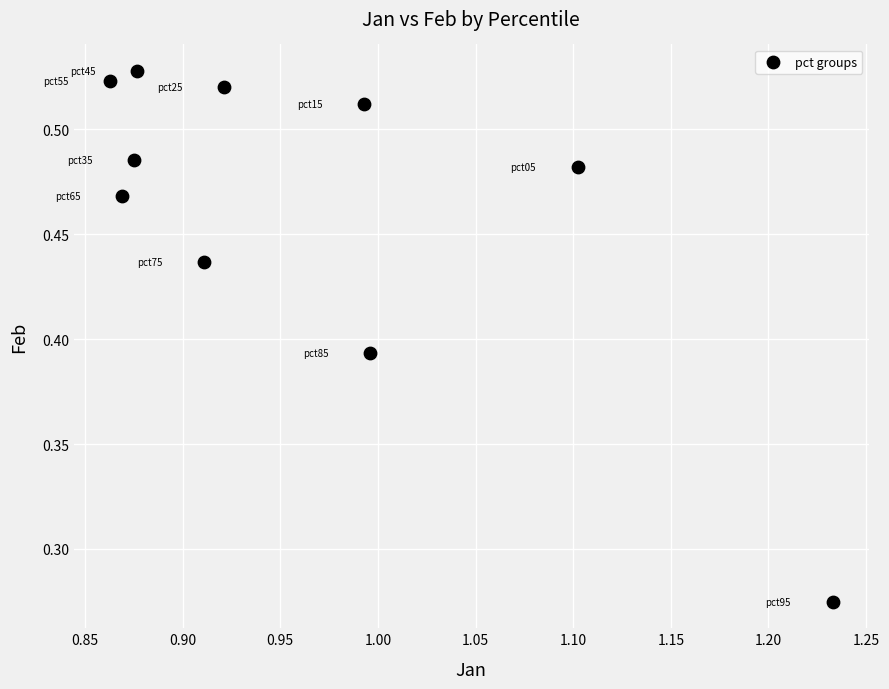

What is the average X value?

1.0